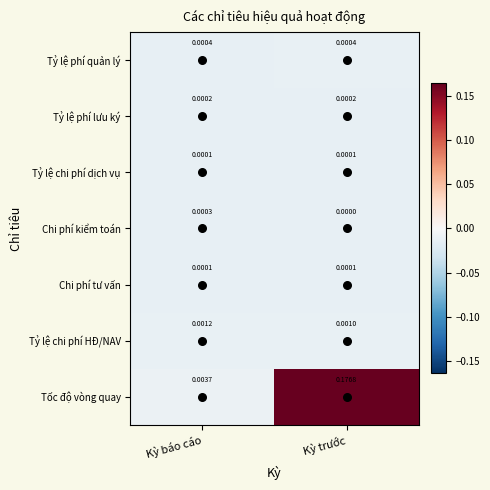

Which series has the largest range (max minus min)?

Tốc độ vòng quay